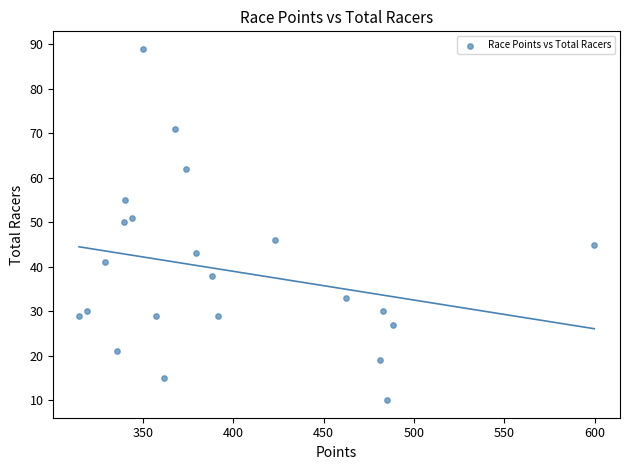

What is the range of Y values (max minus min)?

79